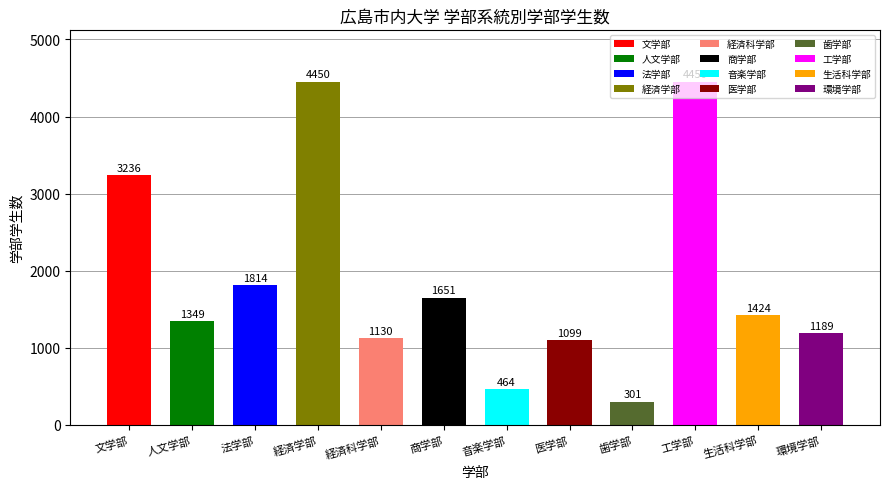

What is the smallest value displayed?

301